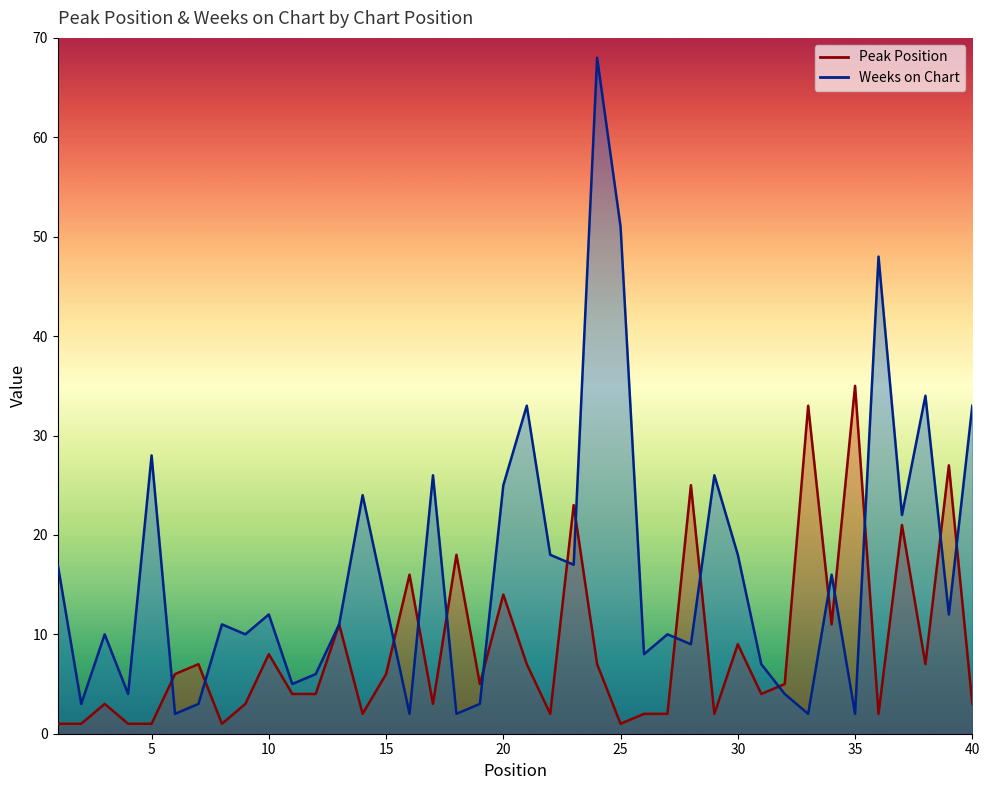

At which category does Weeks on Chart reach its first local valley?

2